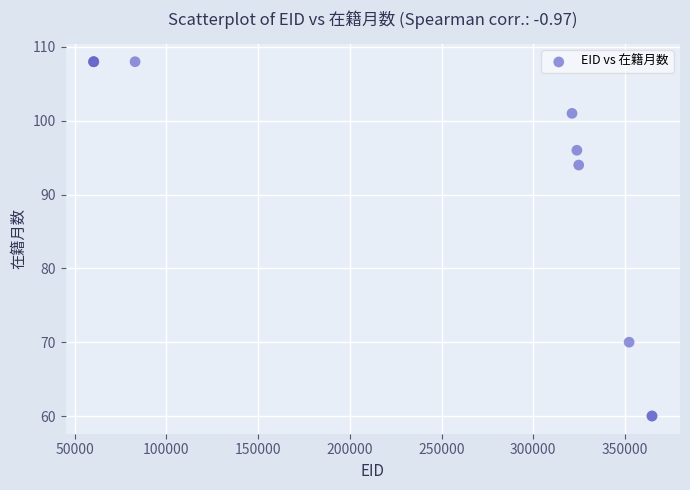

What Y value in the scatter plot is closest to 84?

94